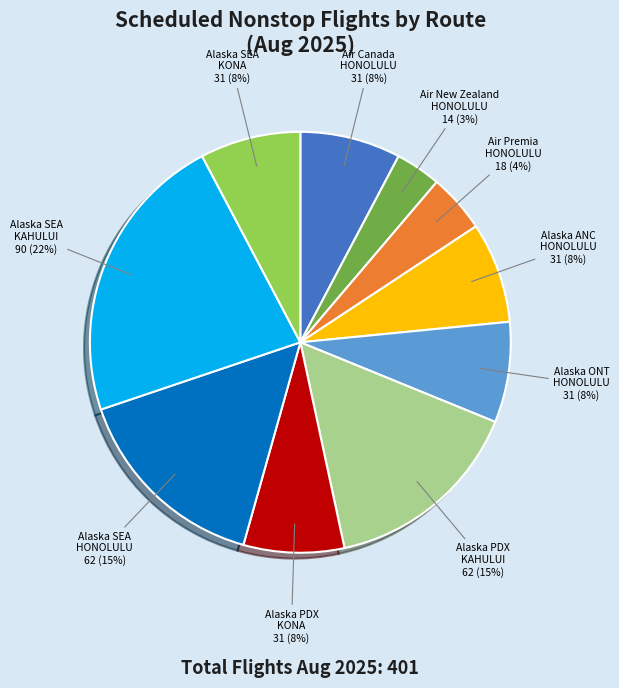

To the nearest percent, what portion does Air Premia HONOLULU represent?

4%